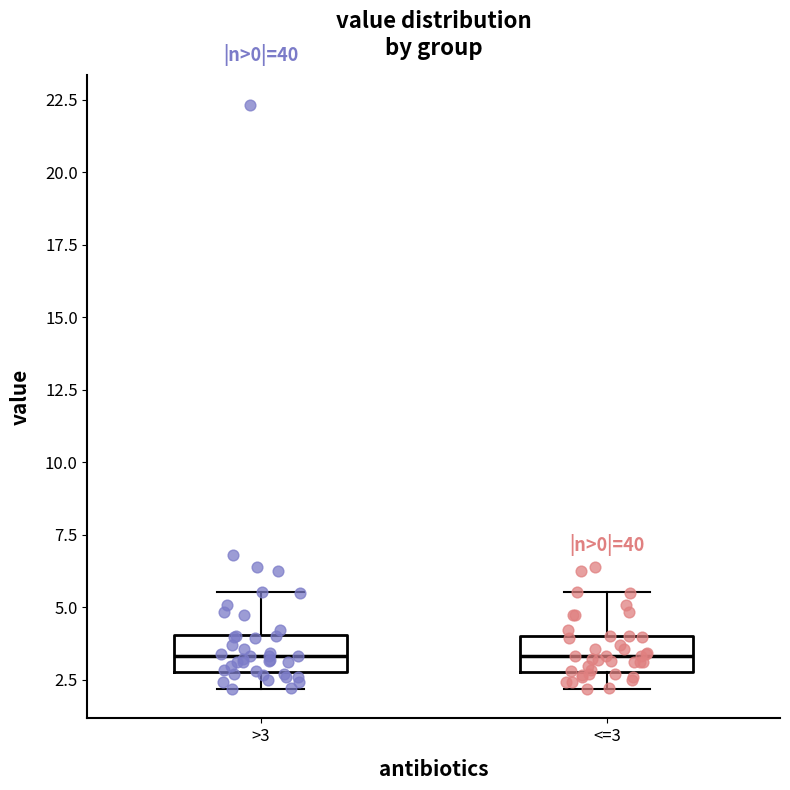

Where is the lower edge of the box for <=3 on the y-axis? The values are not printed on the chart, so give them approximately, as read against the axis.

3.0